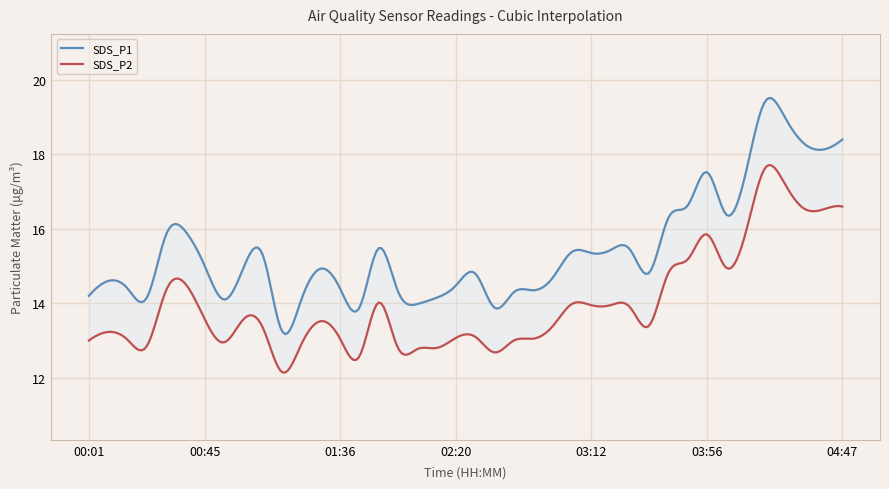

What value does the SDS_P2 series have at 00:45?

13.6